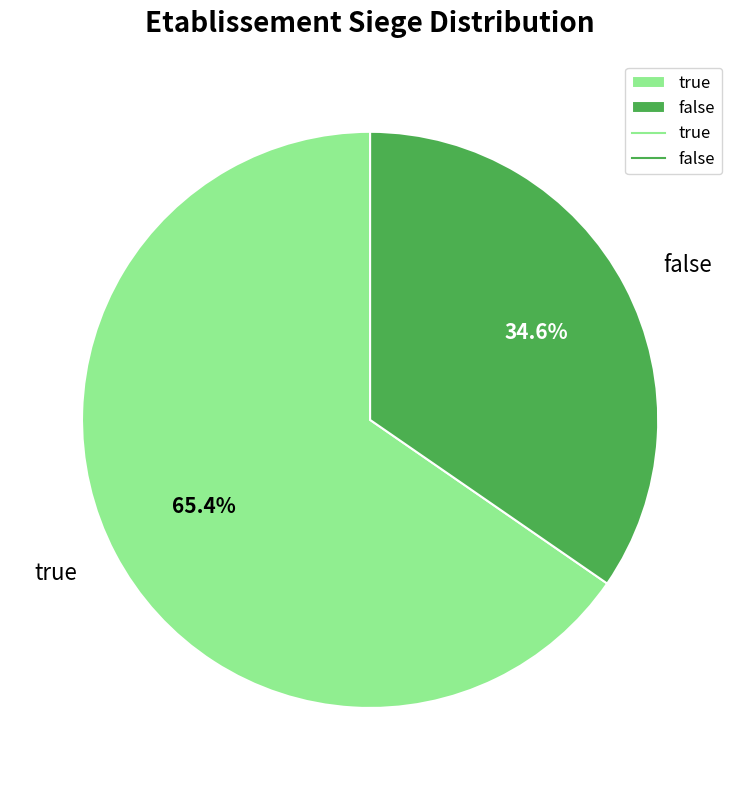

True or false: true accounts for 65% of the total.

True